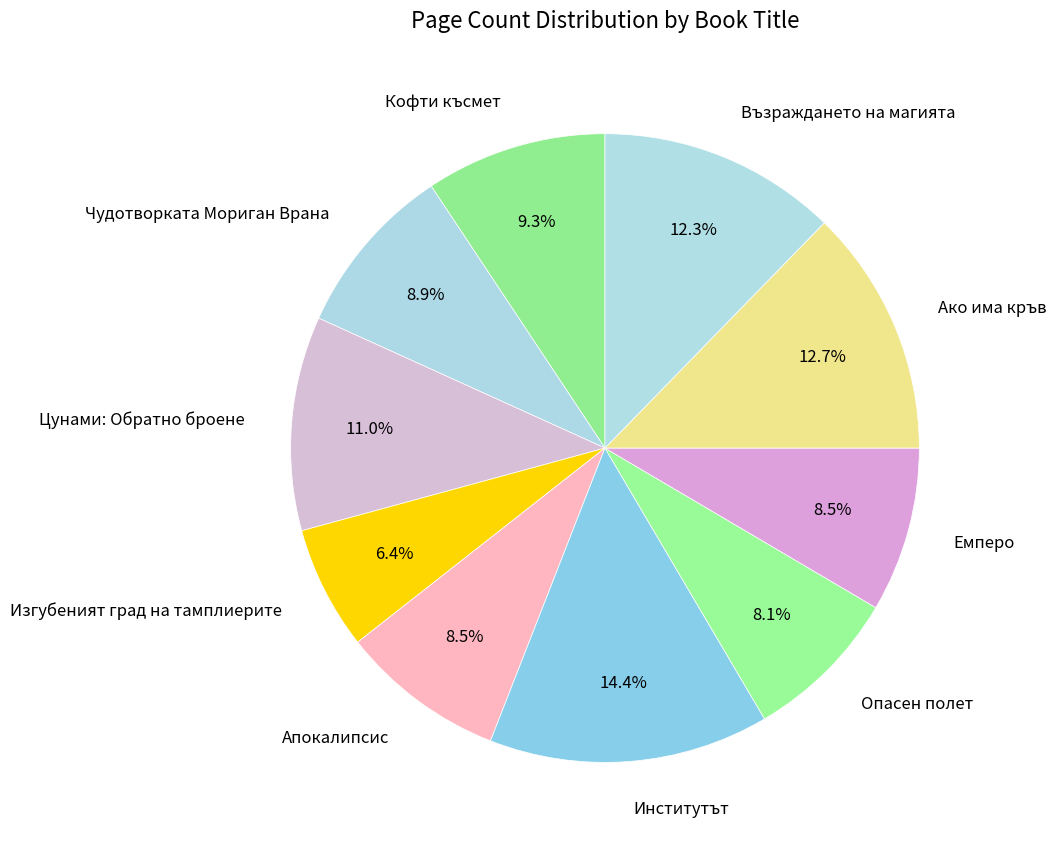

To the nearest percent, what percentage of the pie is Възраждането на магията?

12%